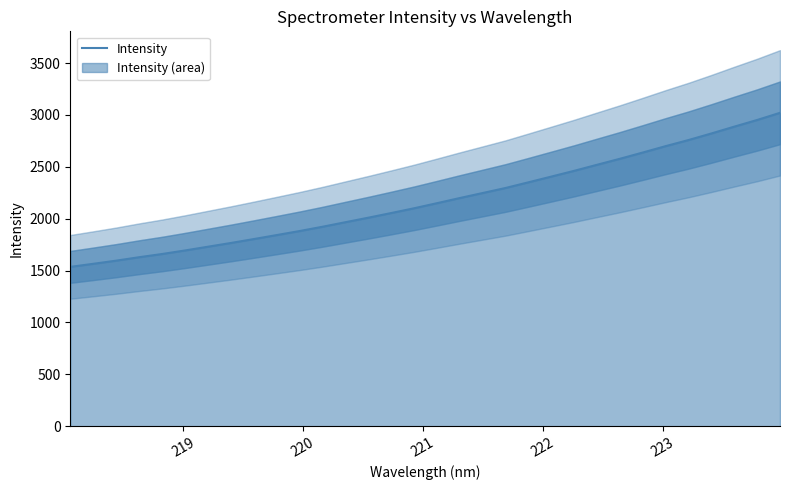

How many distinct data groups are displayed?

1